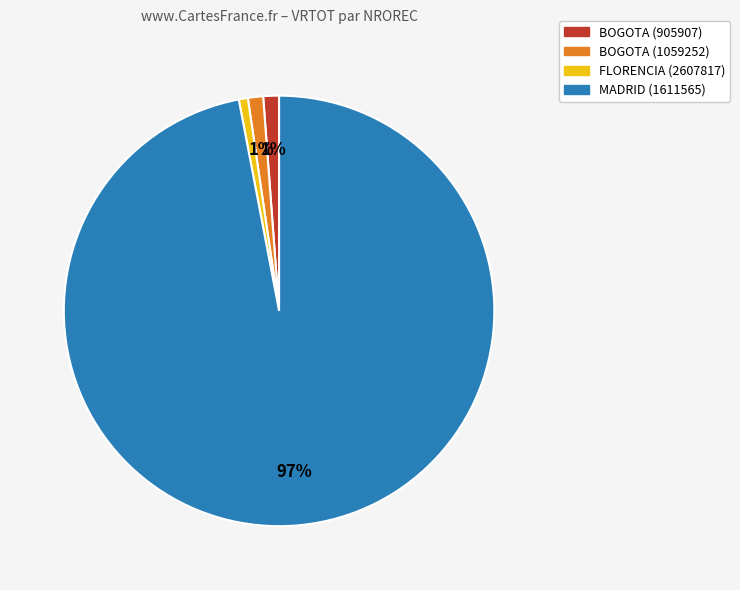

To the nearest percent, what is the average slice percentage?

25%